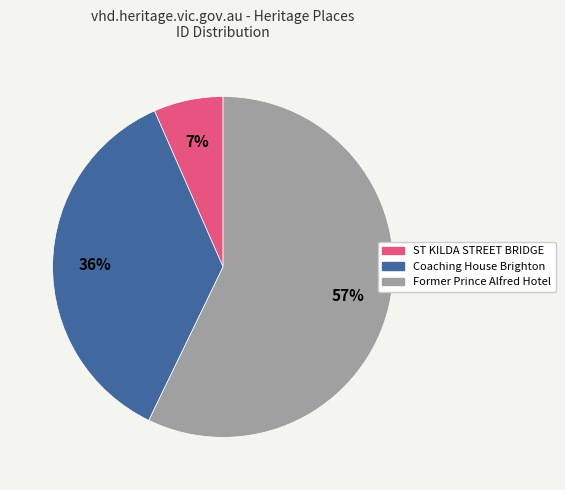

The ST KILDA STREET BRIDGE slice represents 7% of the pie. True or false?

True